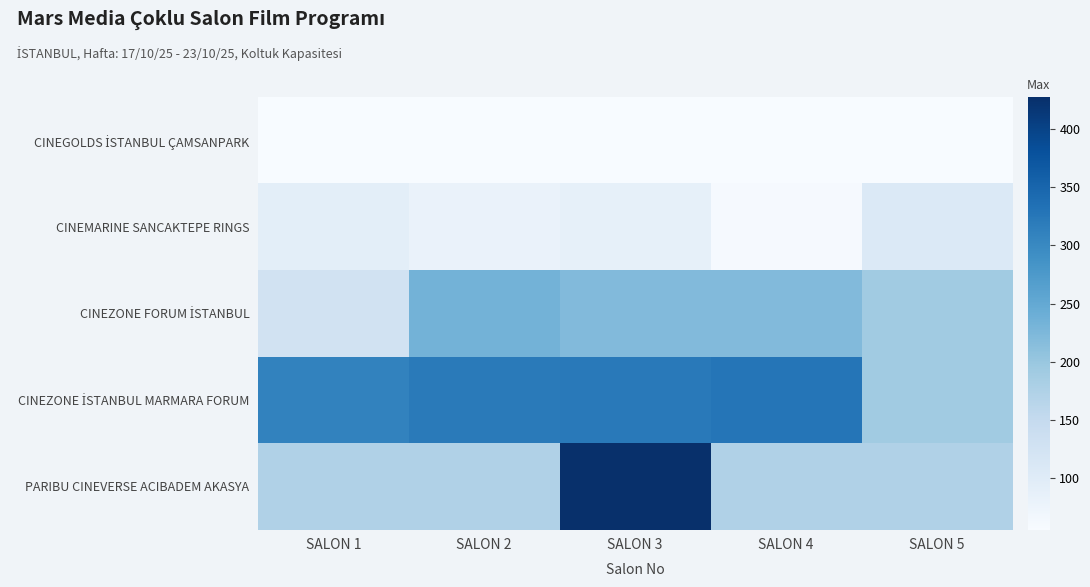

Between SALON 1 and SALON 3, which series saw the biggest shift?

PARIBU CINEVERSE ACIBADEM AKASYA